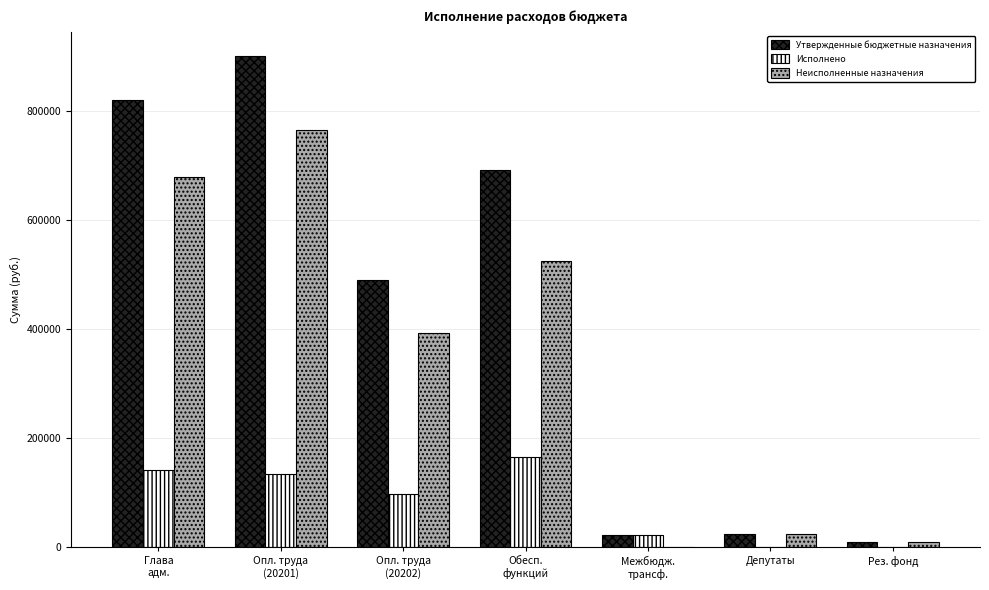

The Исполнено series shows 0.0 at Депутаты. True or false?

True